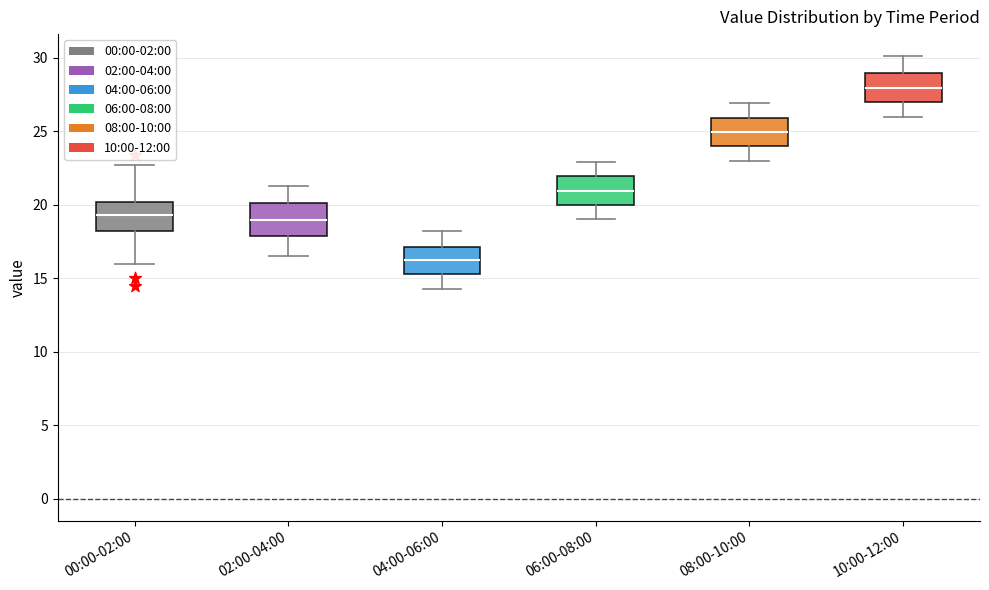

Where does the median line of the box for 10:00-12:00 sit on the y-axis? The values are not printed on the chart, so give them approximately, as read against the axis.

28.0